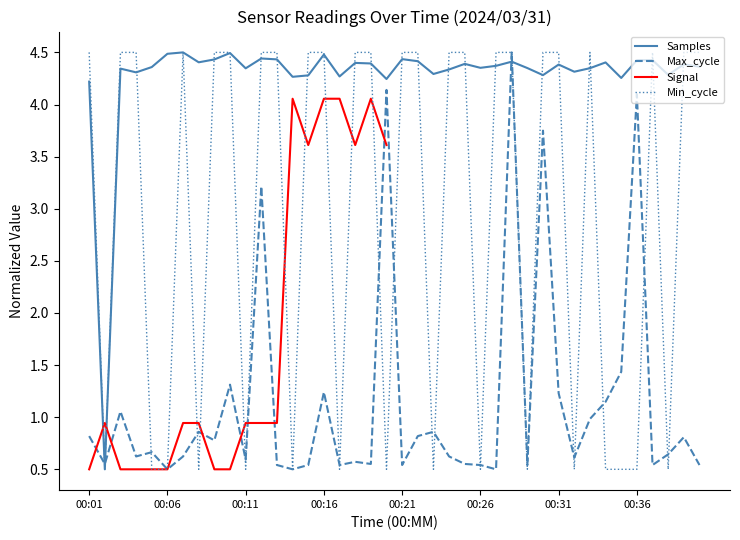

True or false: Min_cycle has a value of 6.8 at 00:31.

False